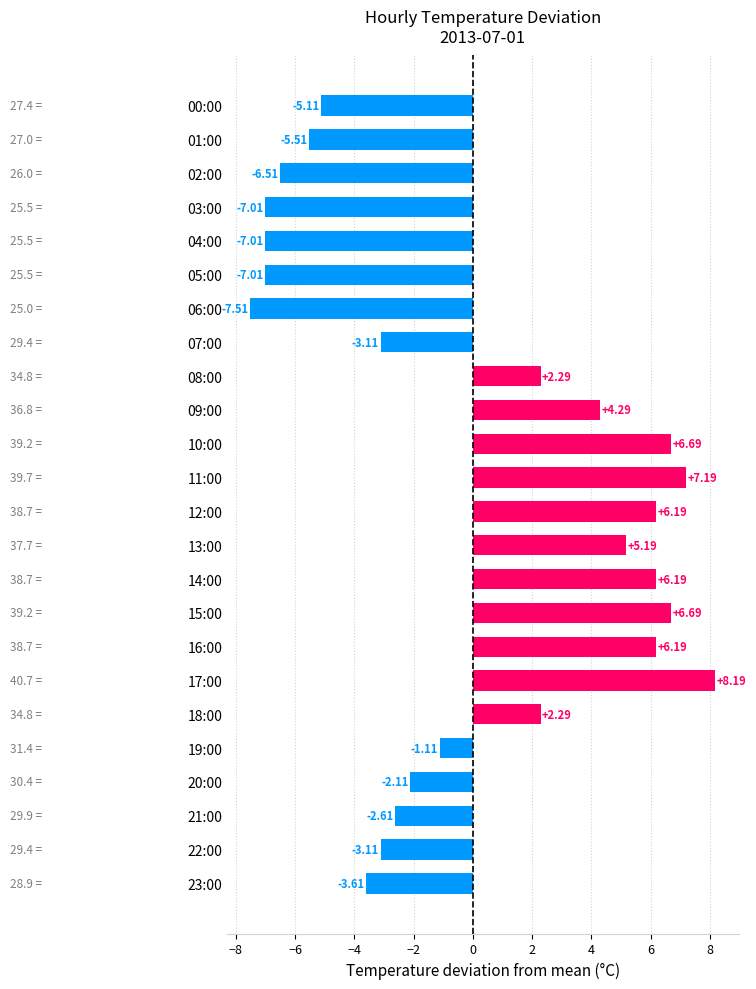

How many values are below zero?

13